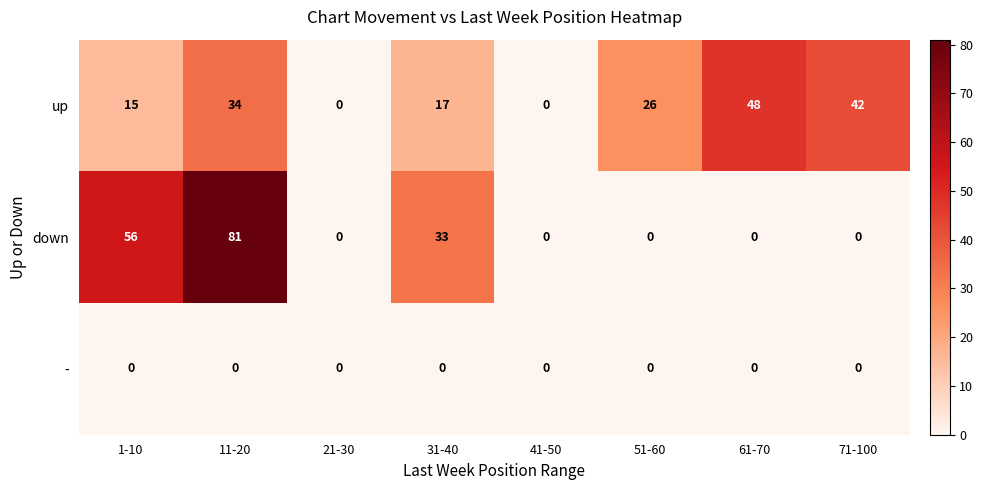

The value of up at 71-100 is 42. True or false?

True